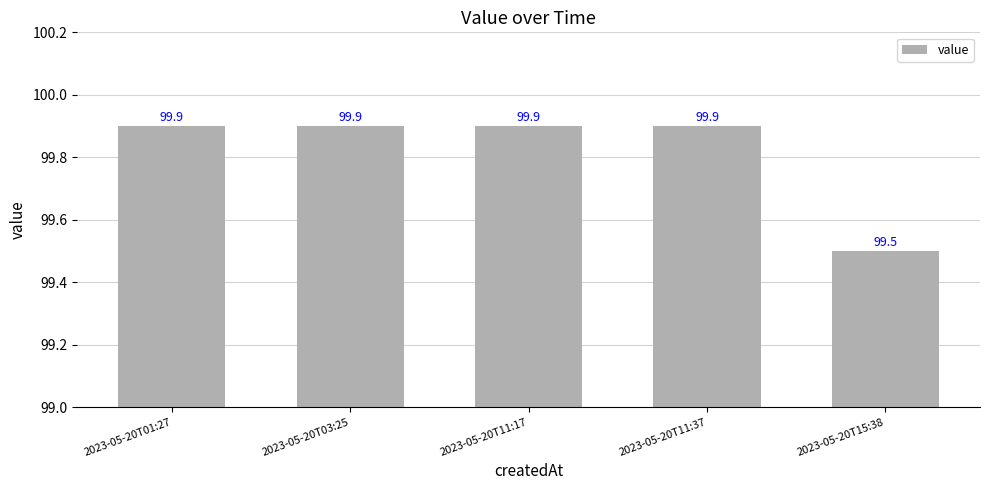

What is the value of the 4th bar from the left?

99.9